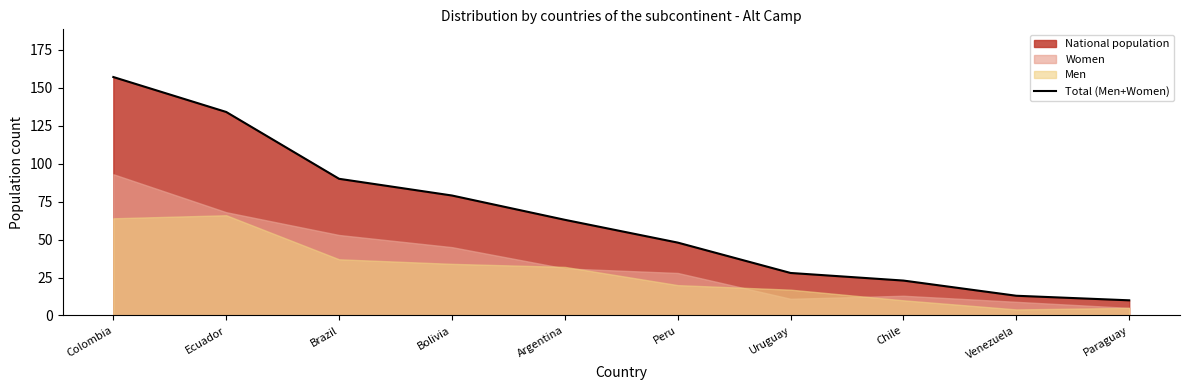

What value does the data have at Bolivia?

79